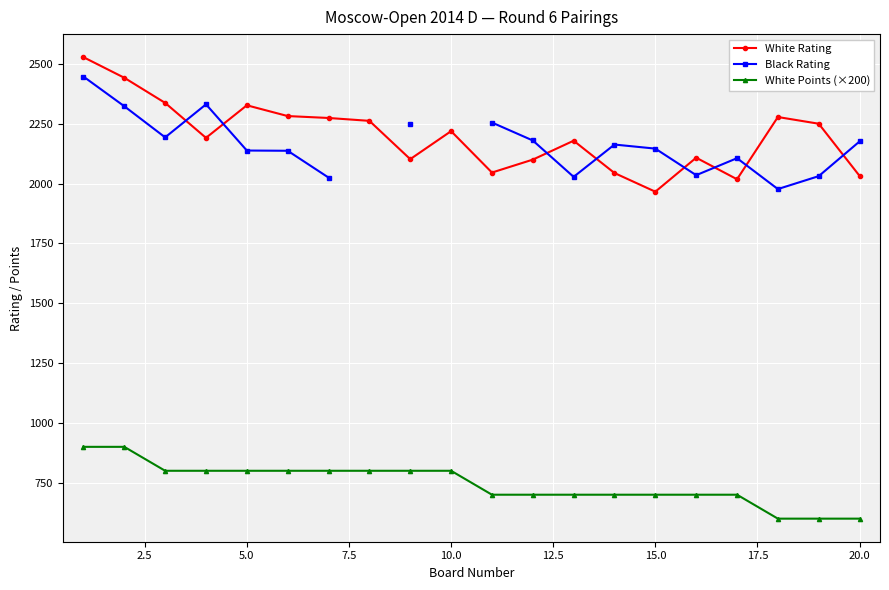

What is the value of the White Points (×200) point at the 18th from the left?

600.0